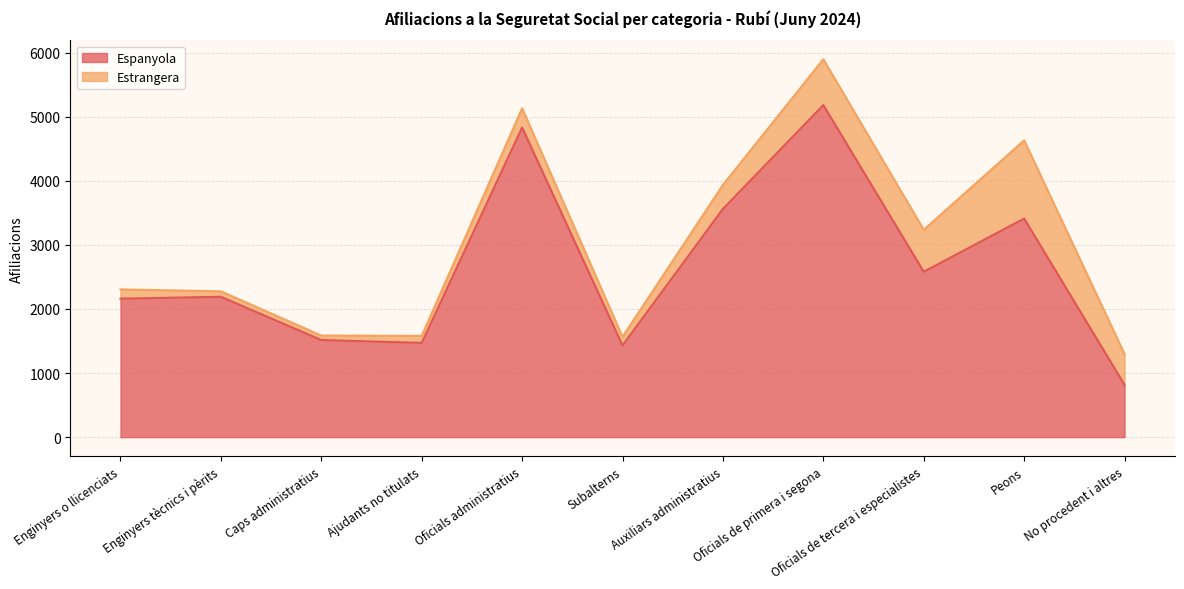

Reading left to right, list all the values displayed in this chart.

2160	2190	1515	1470	4830	1430	3560	5180	2580	3410	815